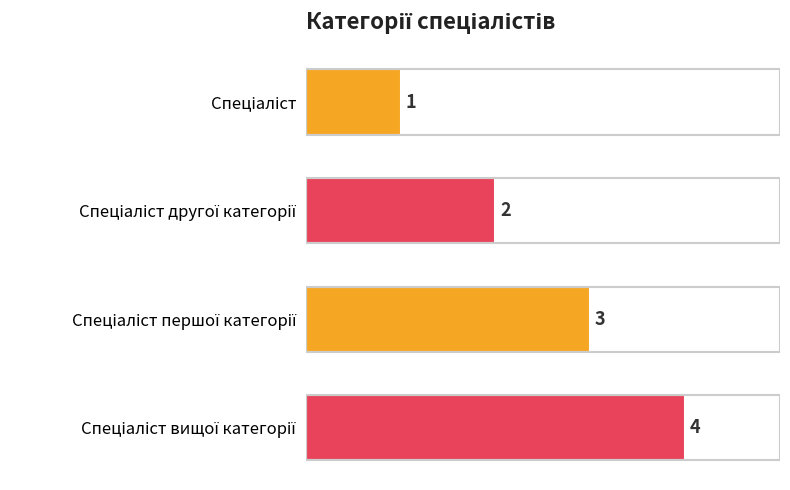

What is the sum of all values?

10